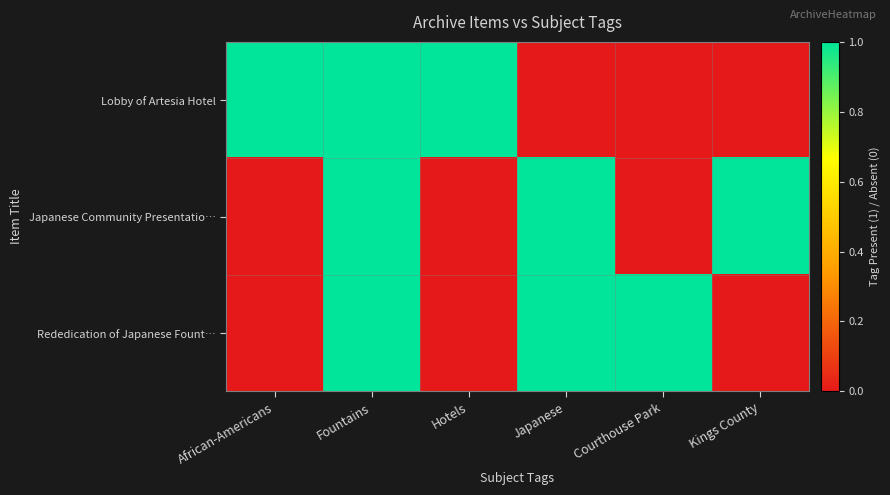

What is the spread (max minus min) of values at Japanese?

1